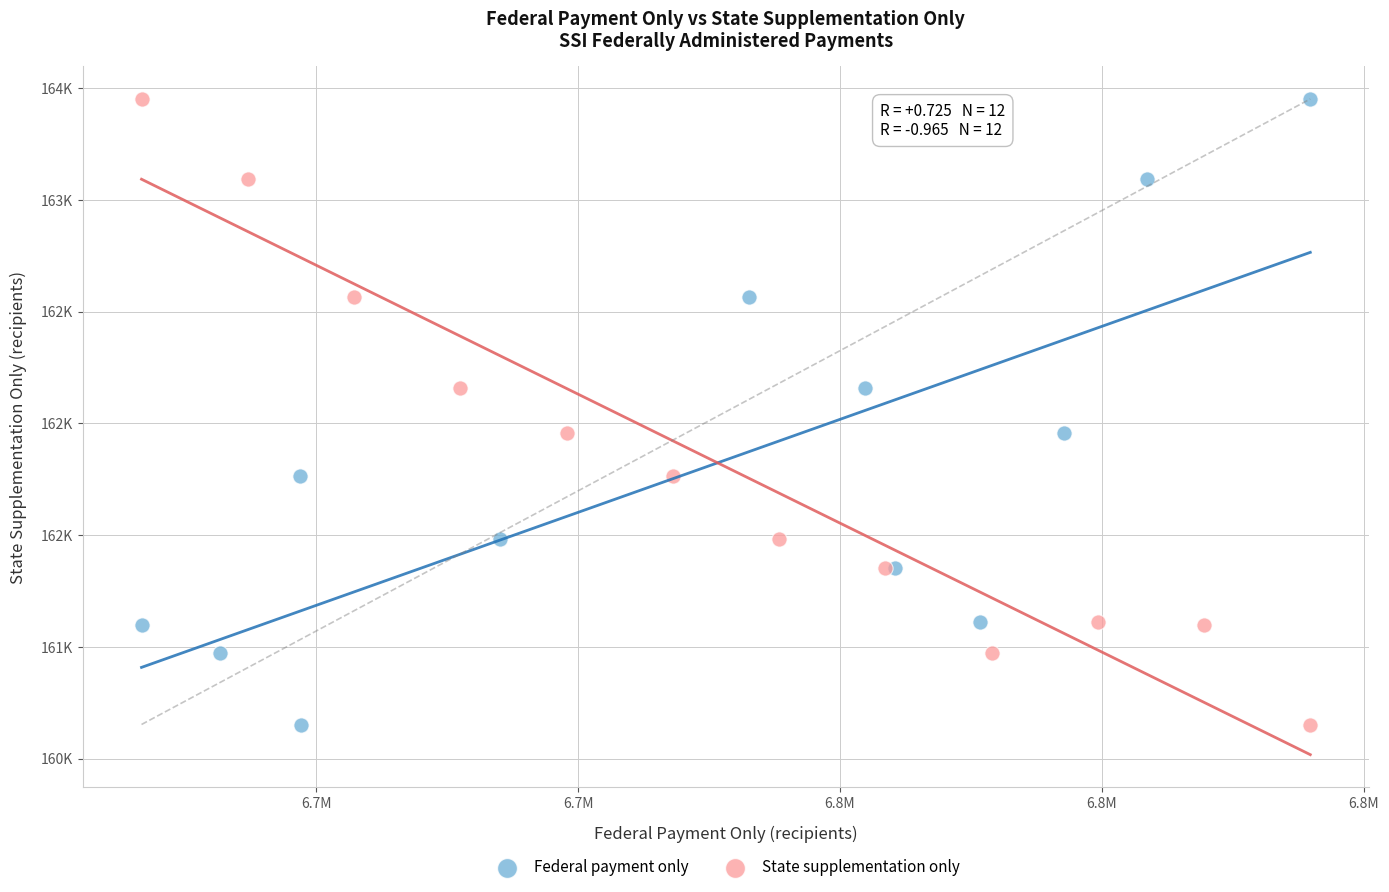

What are all the series names shown in the legend?

Federal payment only, State supplementation only